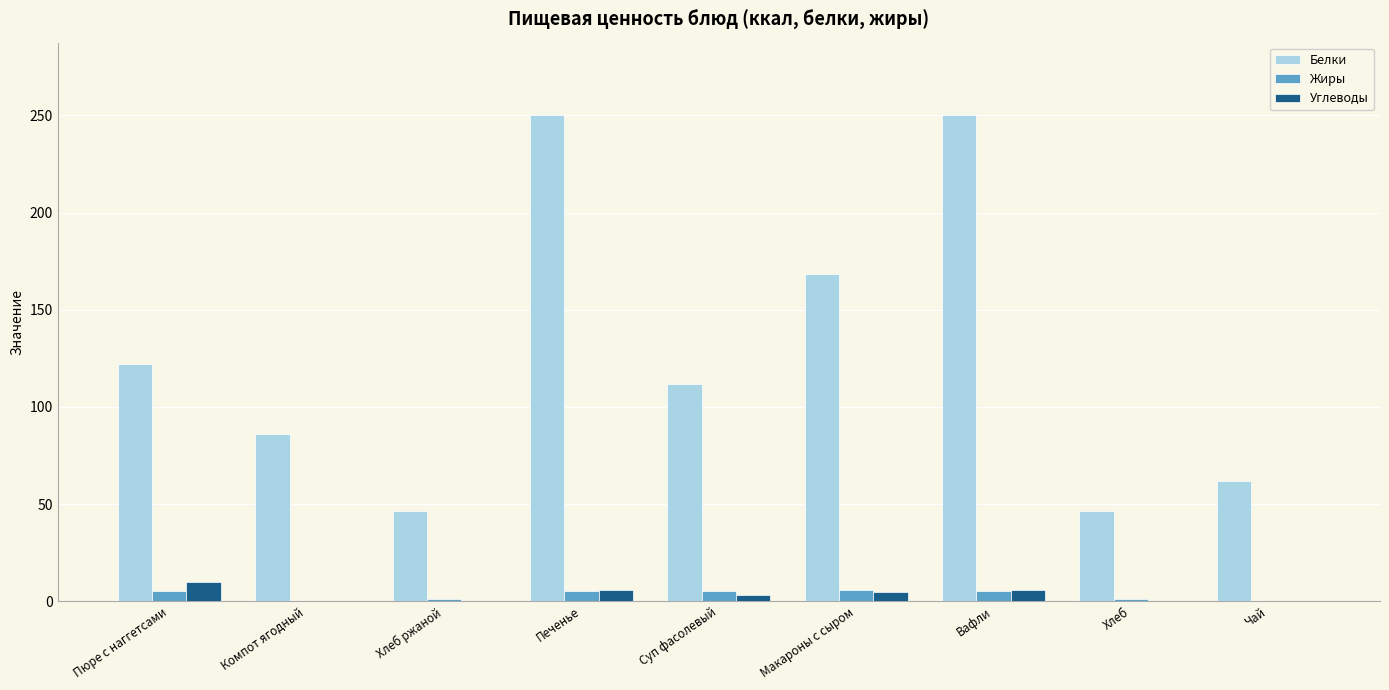

What is the average value of the Белки series?

127.0